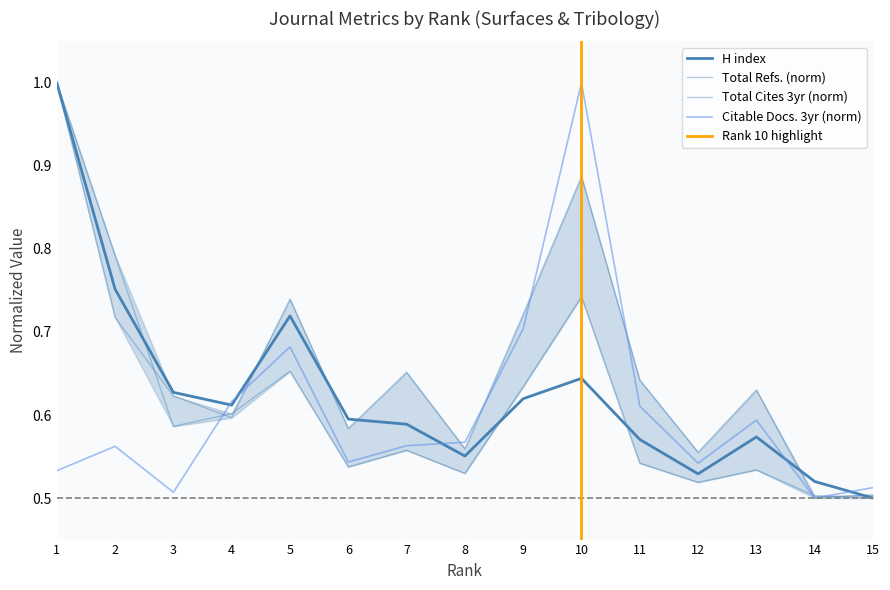

Which series changed the most between 5 and 13?

H index